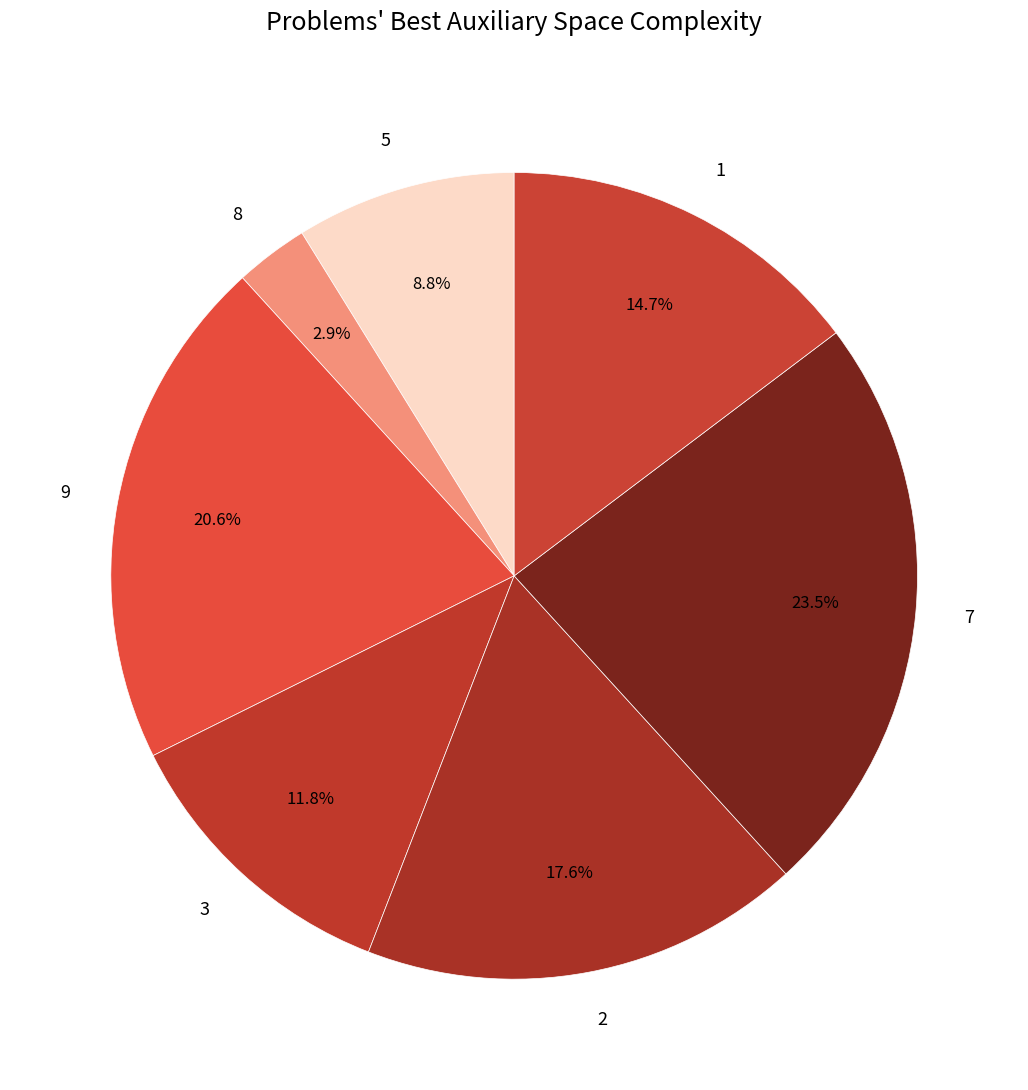

Which has a higher value, 5 or 7?

7